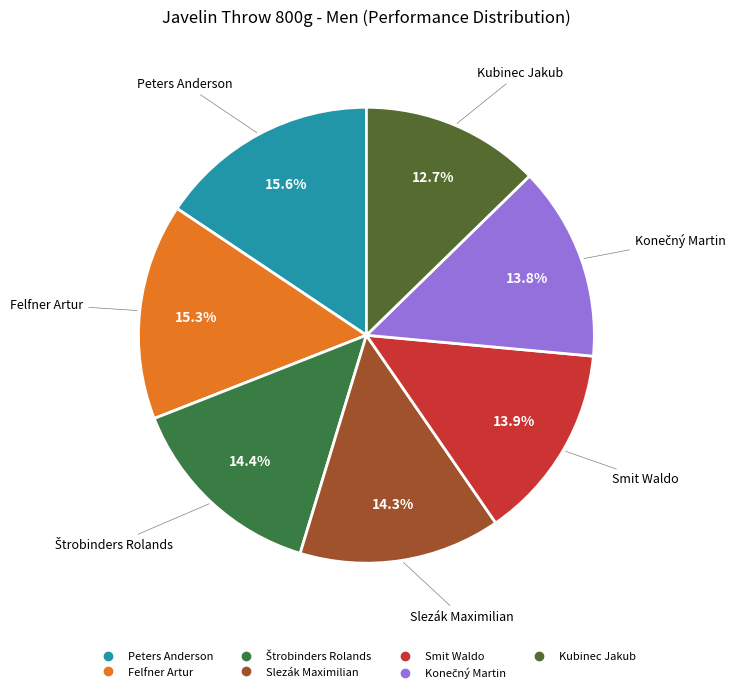

How much of the chart is everything except Slezák Maximilian?

85.7%